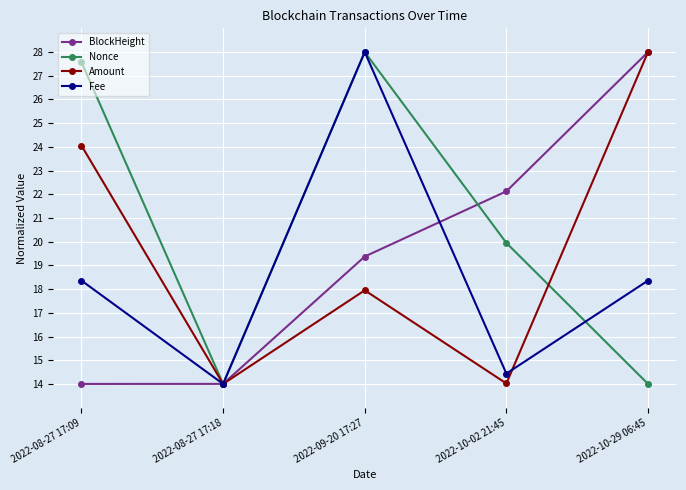

Is the value of Nonce at 2022-08-27 17:09 greater than the value of Fee at 2022-08-27 17:09?

Yes